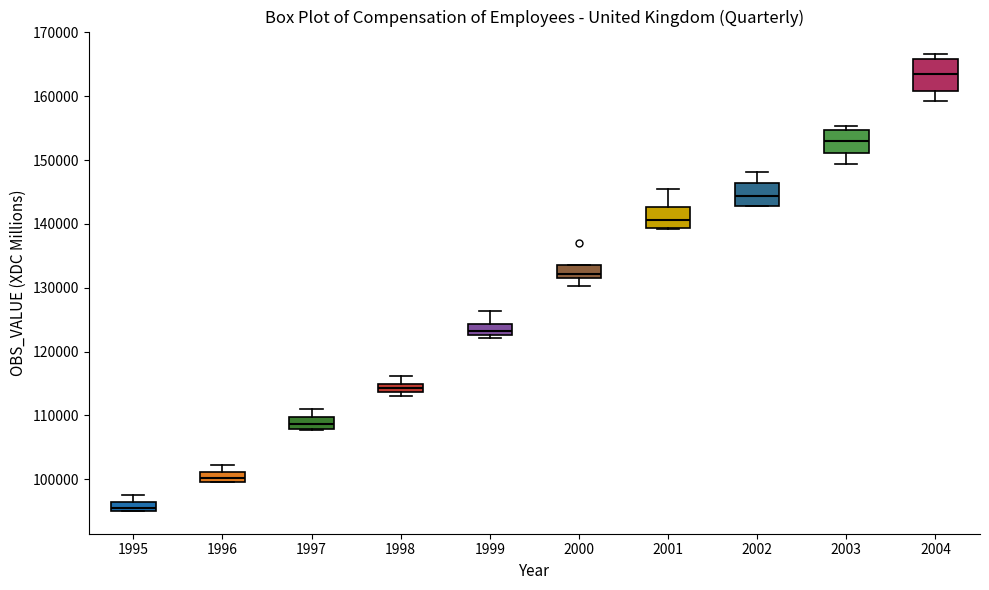

Which box's median line is the highest?

2004